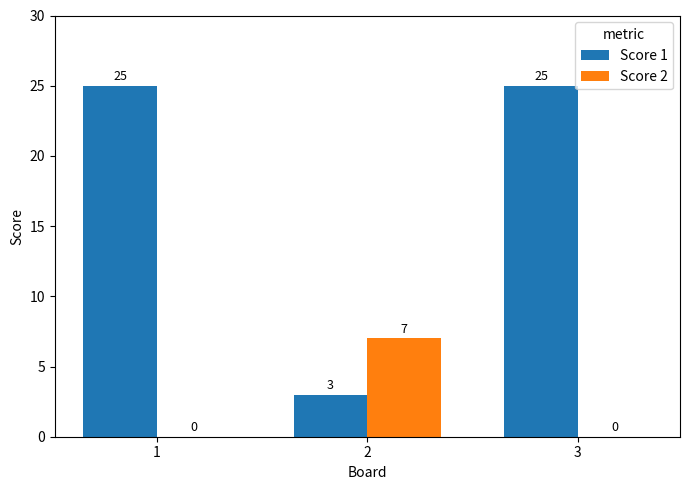

What is the average value of the Score 2 series?

2